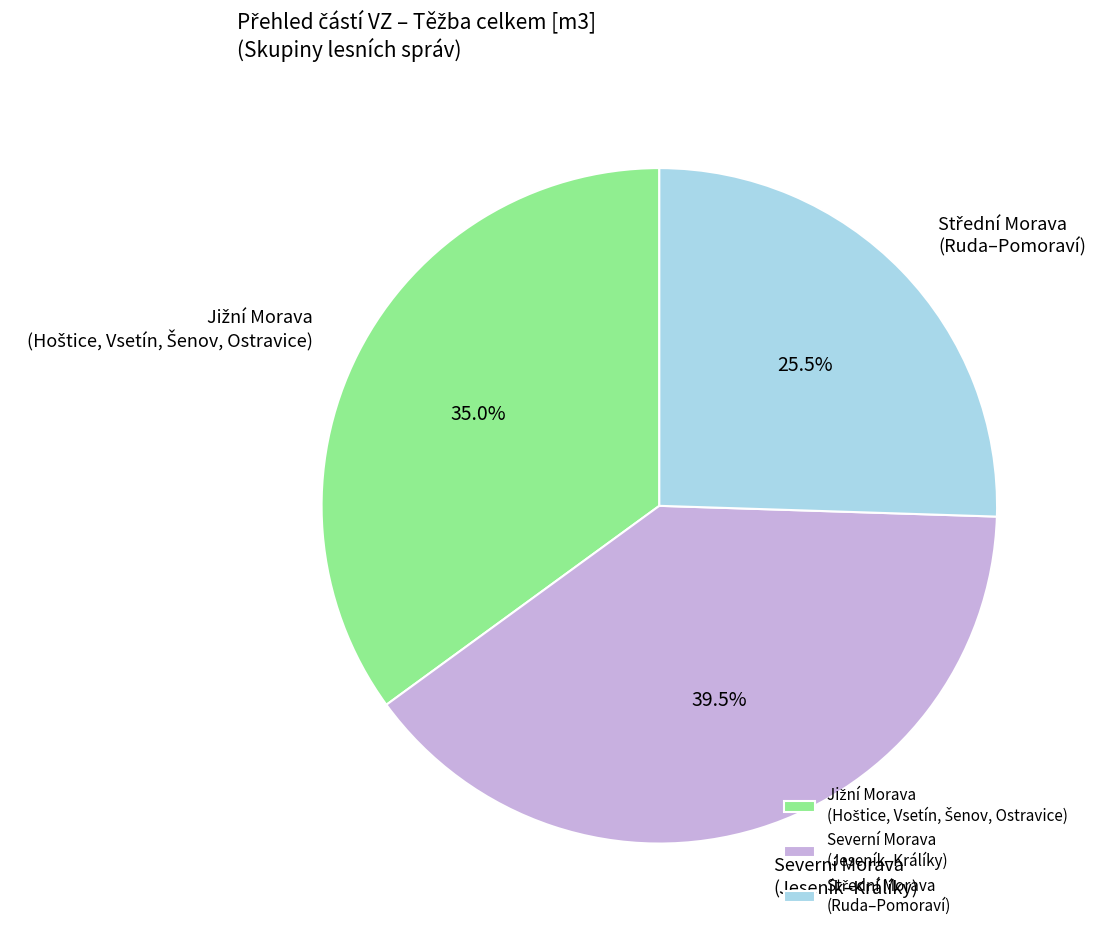

Count the number of slices in the pie.

3